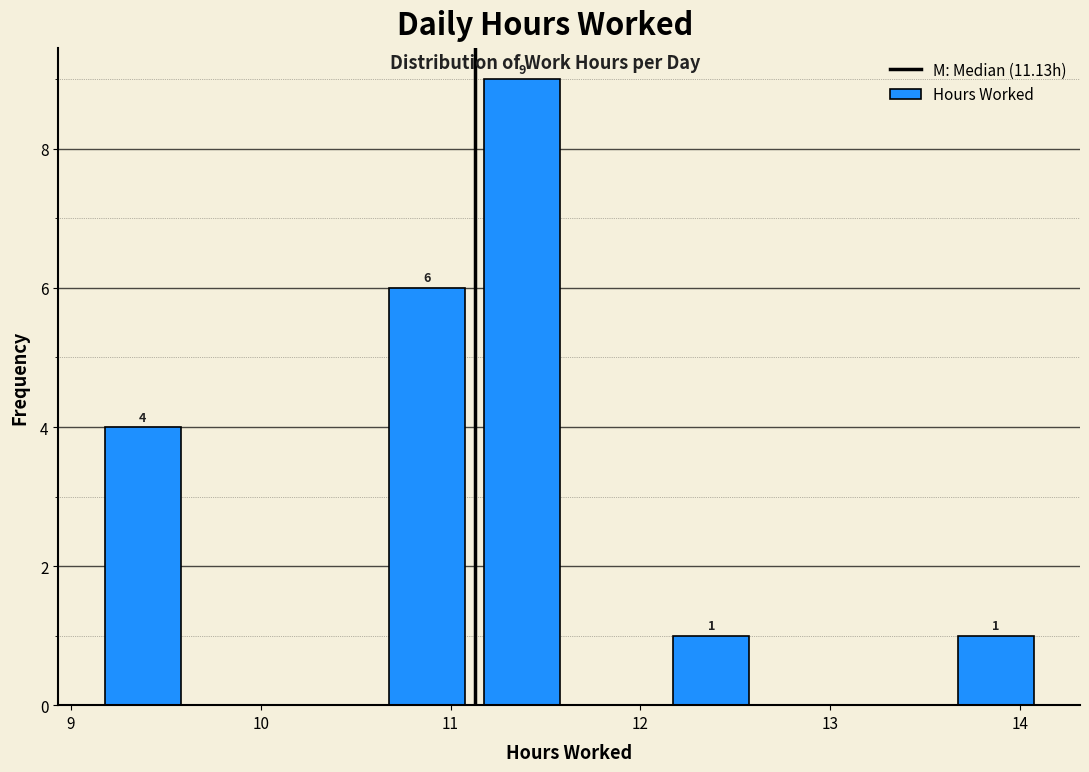

Which range on the x-axis has the tallest bar?

11.1 to 11.6